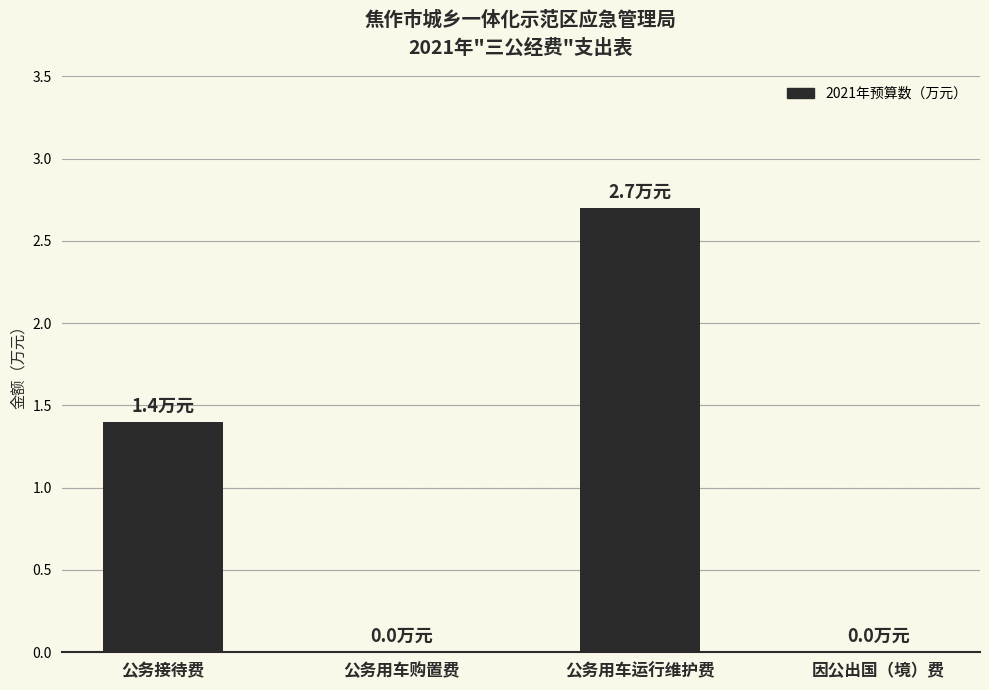

Which label corresponds to the largest value in the chart?

公务用车运行维护费